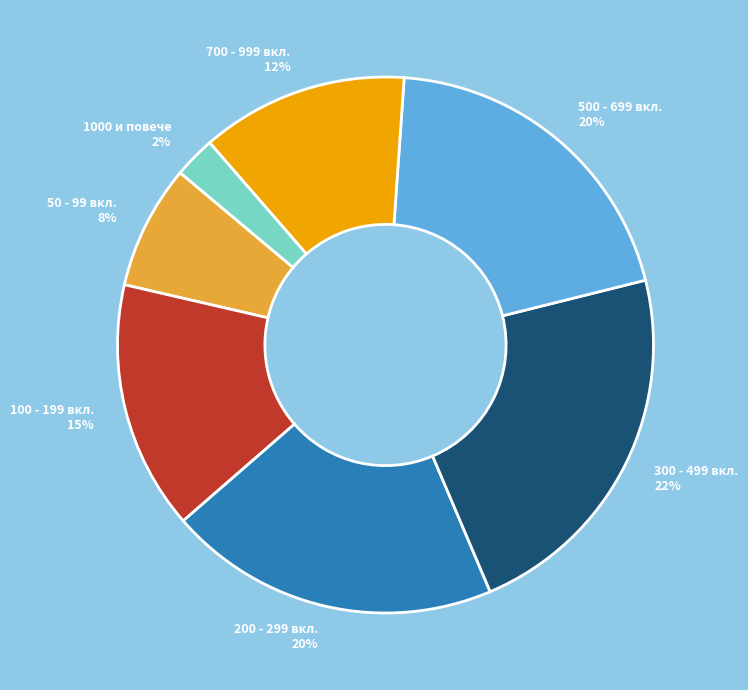

Between 1000 и повече and 500 - 699 вкл., which is larger?

500 - 699 вкл.